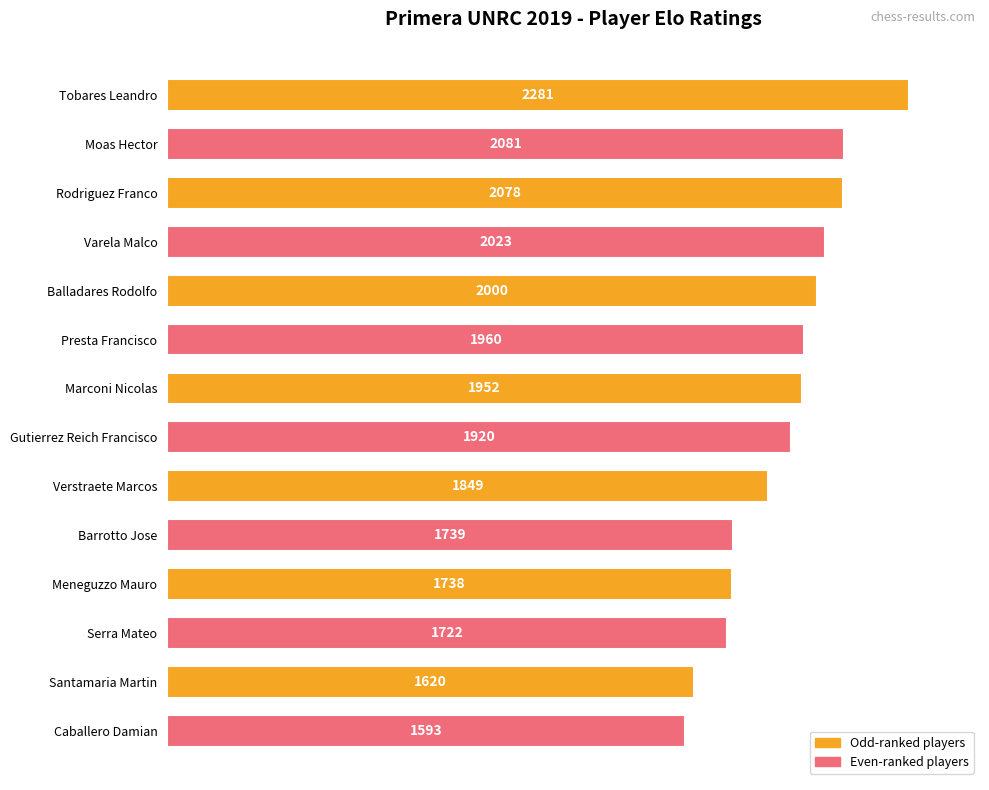

Reading top to bottom, list all the values displayed in this chart.

Tobares Leandro=2281	Moas Hector=2081	Rodriguez Franco=2078	Varela Malco=2023	Balladares Rodolfo=2000	Presta Francisco=1960	Marconi Nicolas=1952	Gutierrez Reich Francisco=1920	Verstraete Marcos=1849	Barrotto Jose=1739	Meneguzzo Mauro=1738	Serra Mateo=1722	Santamaria Martin=1620	Caballero Damian=1593